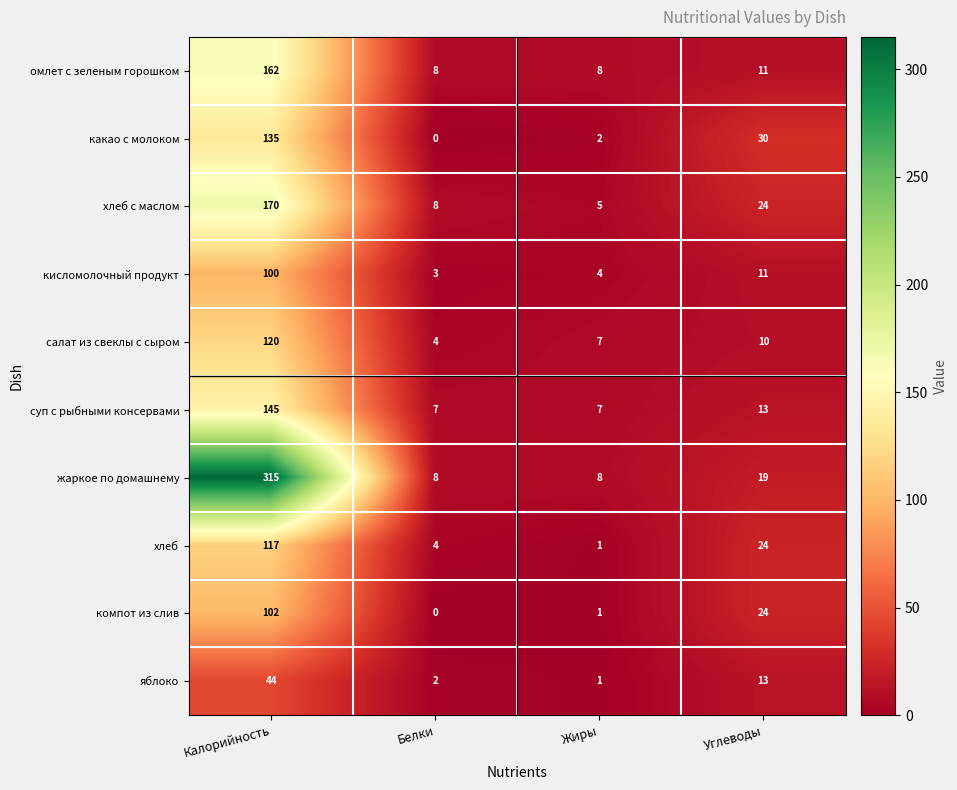

Which series changed the most between Калорийность and Белки?

жаркое по домашнему